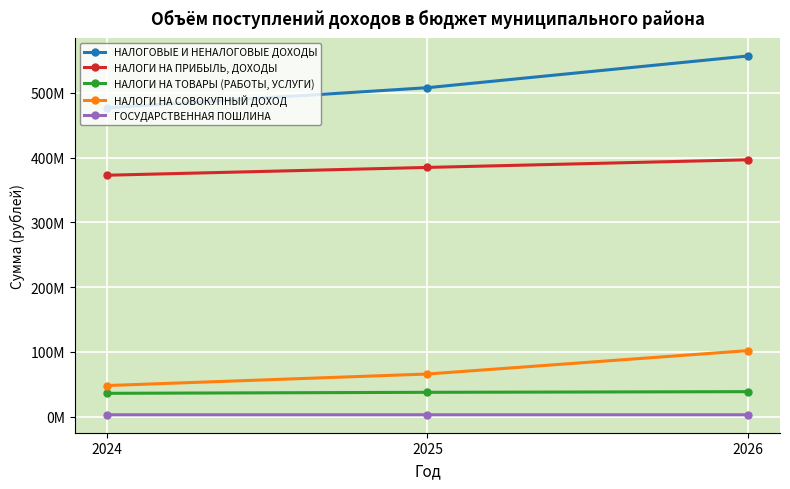

Reading left to right, transcribe all the data shown in this chart.

НАЛОГОВЫЕ И НЕНАЛОГОВЫЕ ДОХОДЫ: 476727789.9	507840700.0	556775500.0
НАЛОГИ НА ПРИБЫЛЬ, ДОХОДЫ: 372740000.0	384797000.0	396606000.0
НАЛОГИ НА ТОВАРЫ (РАБОТЫ, УСЛУГИ): 36162000.0	37725000.0	38727000.0
НАЛОГИ НА СОВОКУПНЫЙ ДОХОД: 48130000.0	65967000.0	102067000.0
ГОСУДАРСТВЕННАЯ ПОШЛИНА: 3044000.0	3055000.0	3065000.0